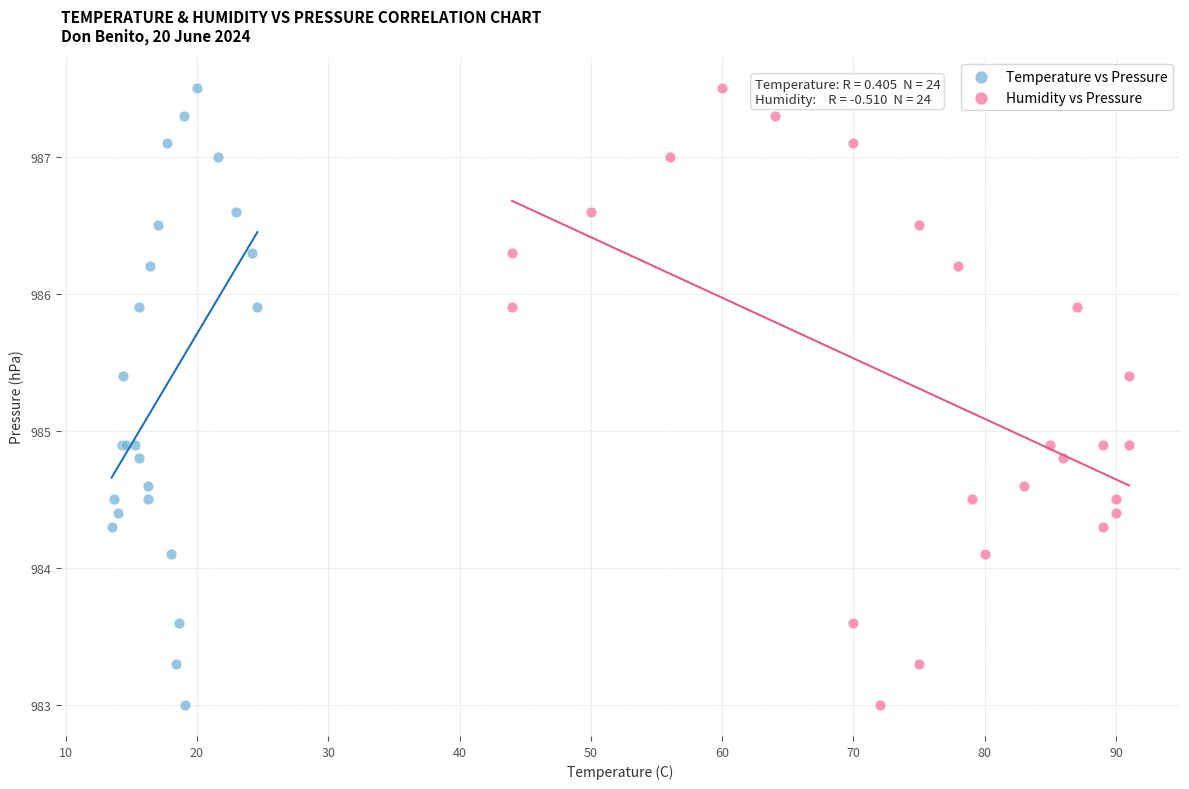

What are all the series names shown in the legend?

Temperature vs Pressure, Humidity vs Pressure